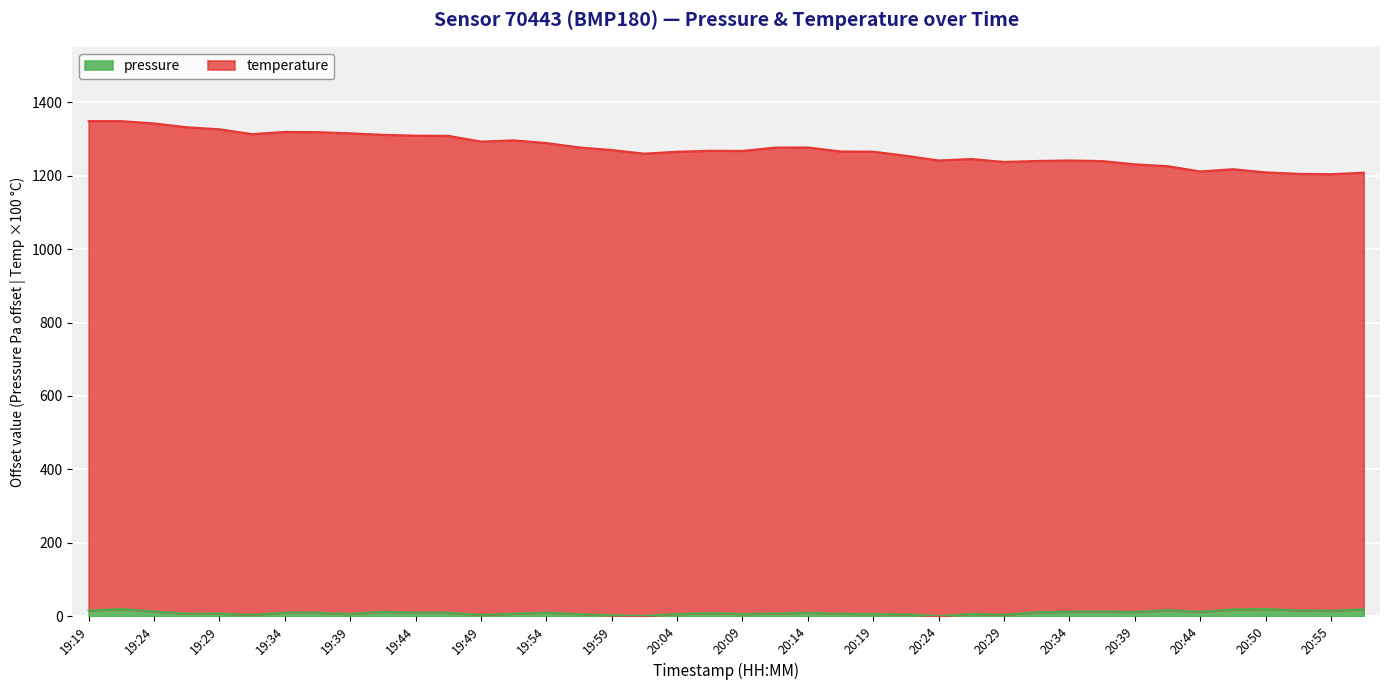

Rank the series by their average value, from highest to lowest.

temperature, pressure